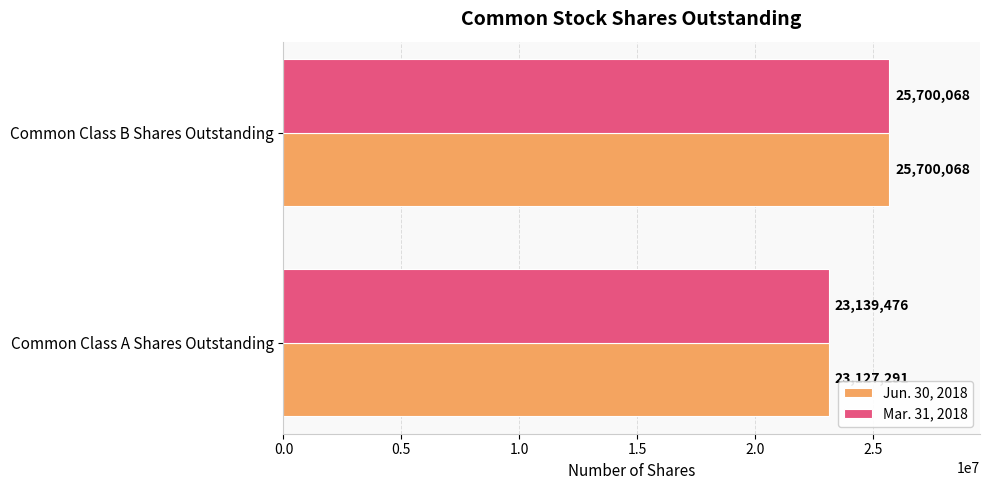

True or false: Mar. 31, 2018 has a value of 7103570 at Common Class A Shares Outstanding.

False